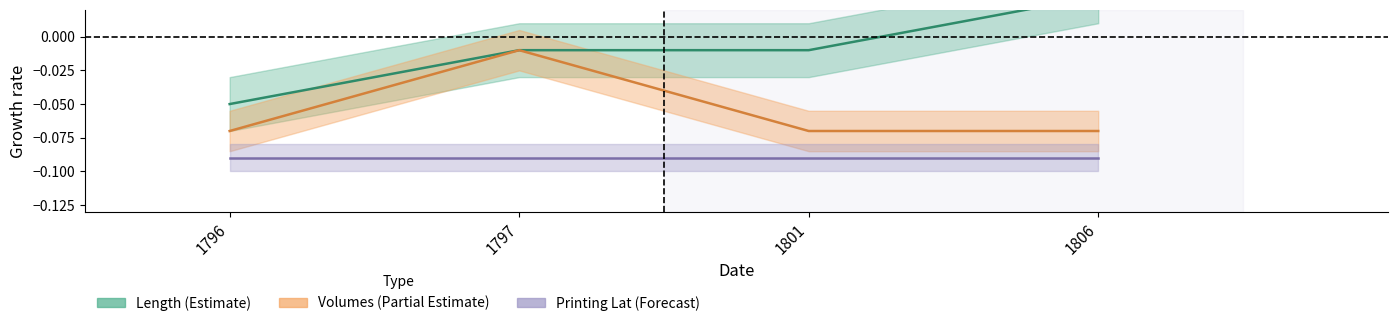

Is this an area chart (filled region under the line)?

No